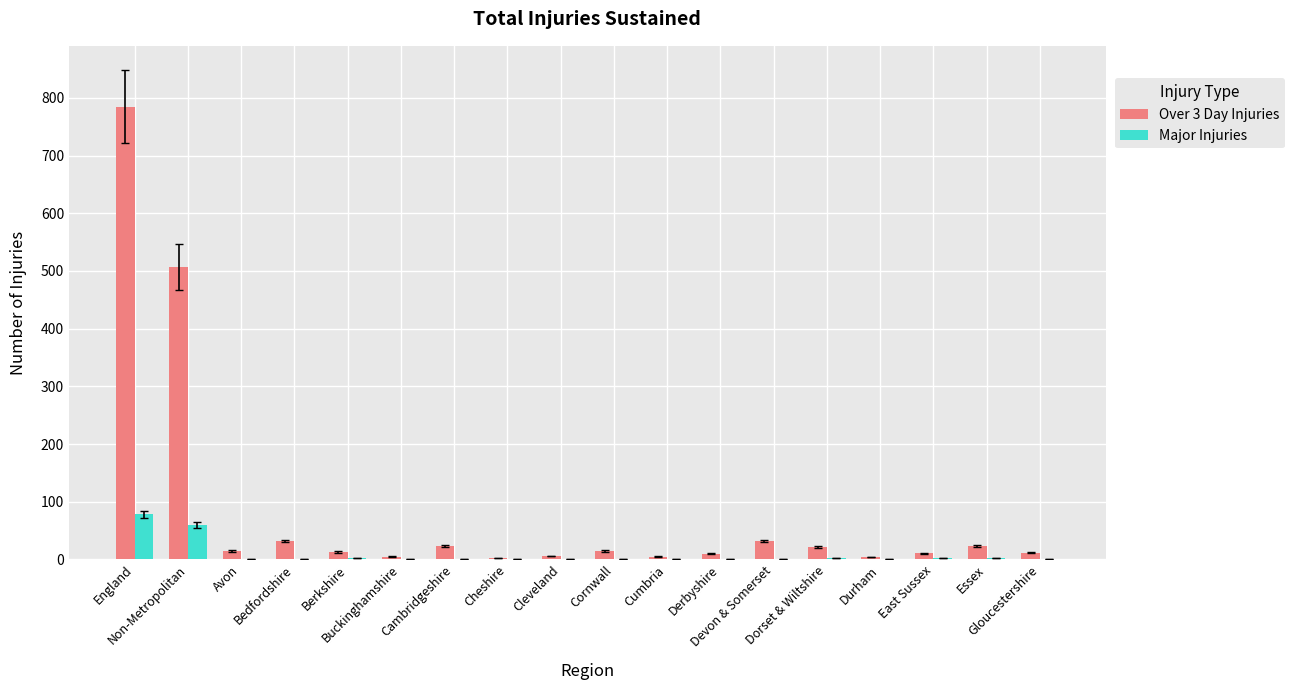

Which series has the largest range (max minus min)?

Over 3 Day Injuries